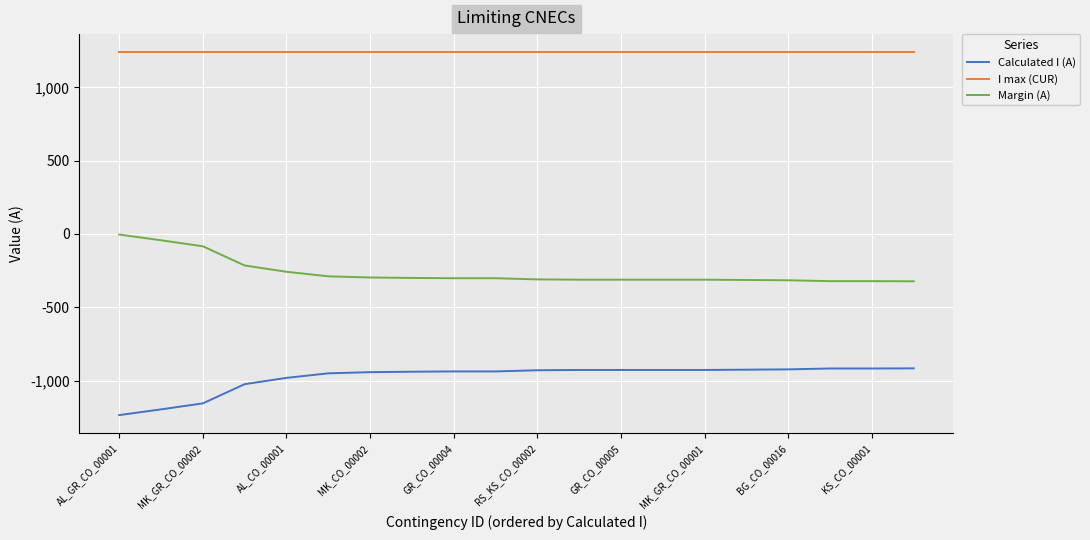

True or false: Calculated I (A) and I max (CUR) cross at least once.

False